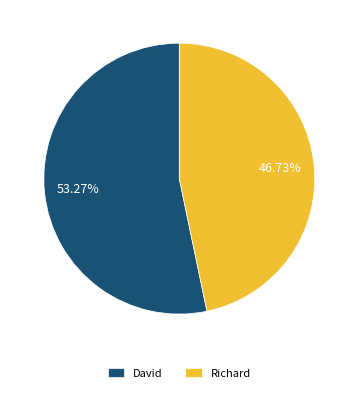

How many slices are in this pie chart?

2